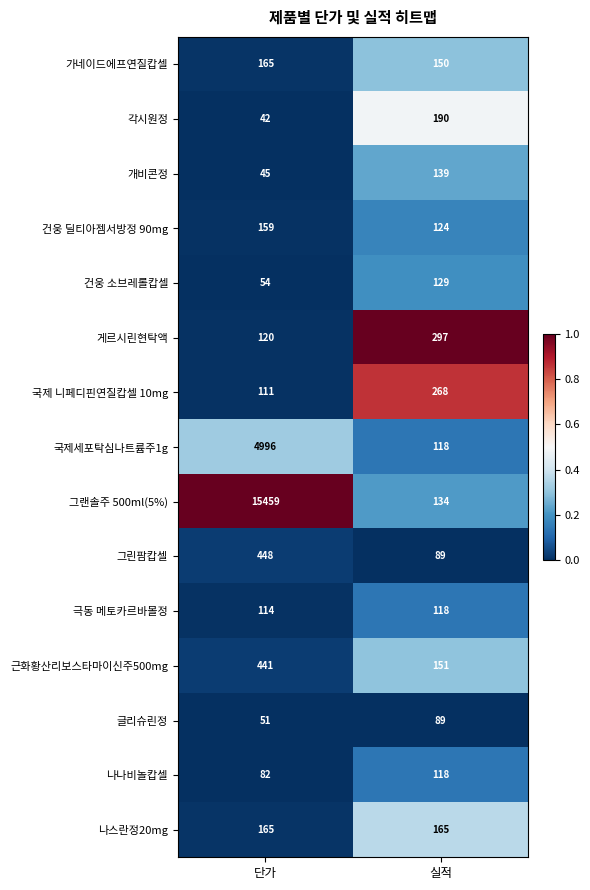

What is the average value of the 국제세포탁심나트륨주1g series?

2557